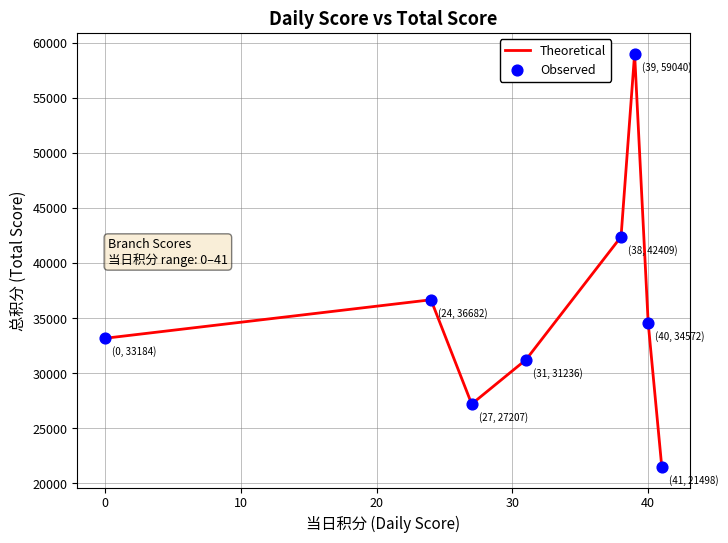

What is the difference between the maximum and minimum values?

37542.0